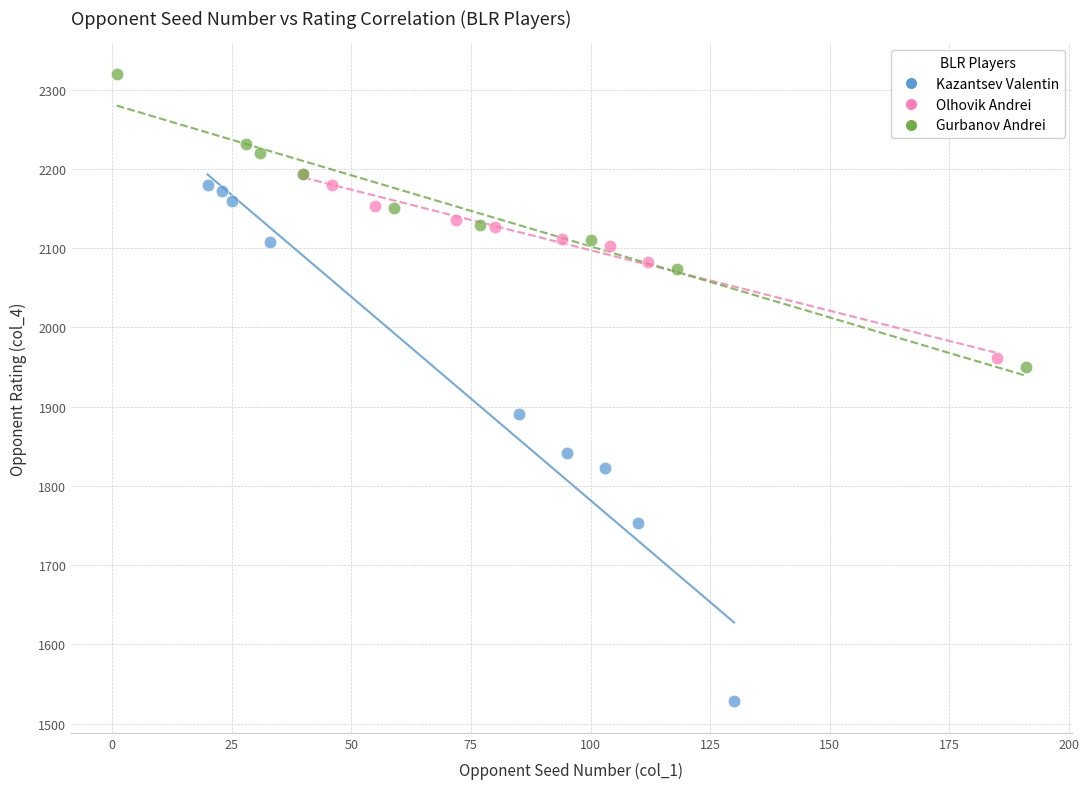

Which series reaches the maximum Y coordinate?

Gurbanov Andrei